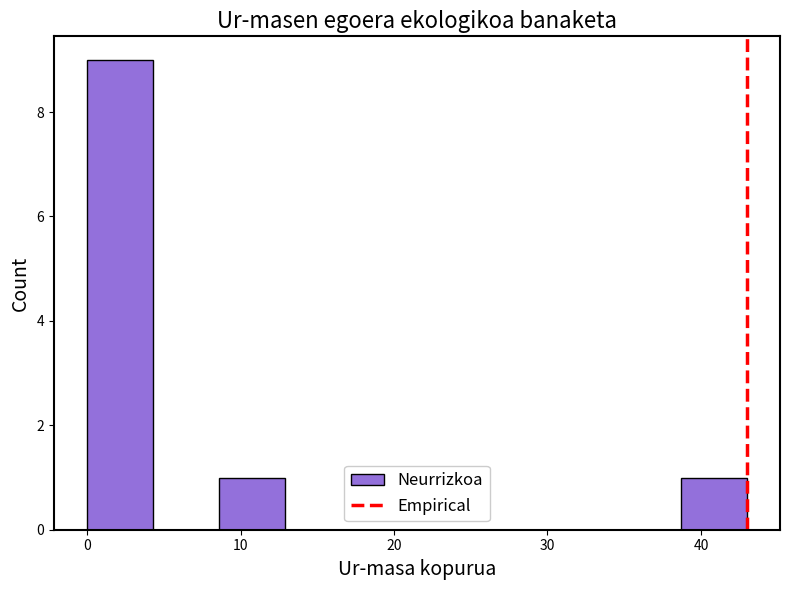

Reading left to right, list every bar in this chart as the range it spans on the x-axis followed by its height. Neither the bar edges nor the heights are printed on the chart, so give them approximately, as read against the axes.

0.0 to 4.3: 9
4.3 to 8.6: 0
8.6 to 12.9: 1
12.9 to 17.2: 0
17.2 to 21.5: 0
21.5 to 25.8: 0
25.8 to 30.1: 0
30.1 to 34.4: 0
34.4 to 38.7: 0
38.7 to 43.0: 1